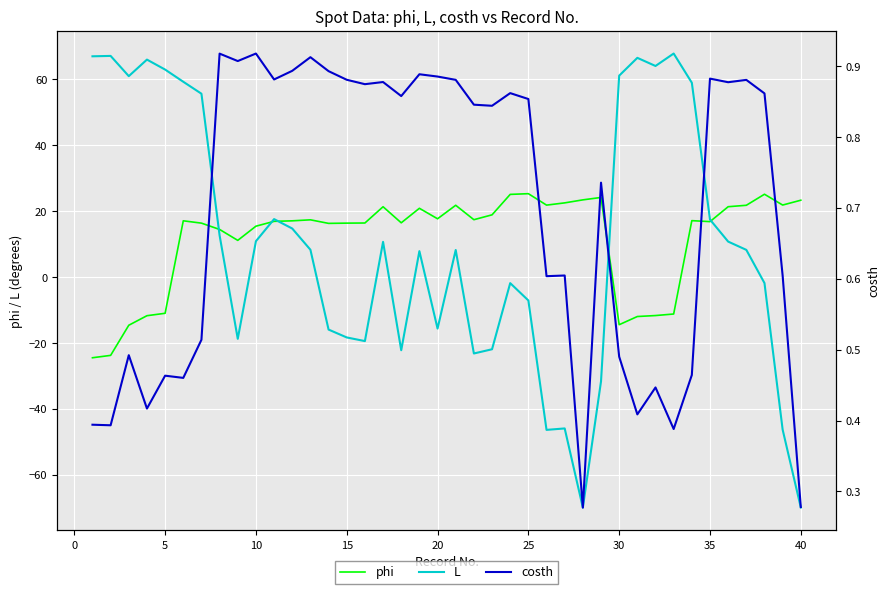

What is the maximum value for L?

67.7